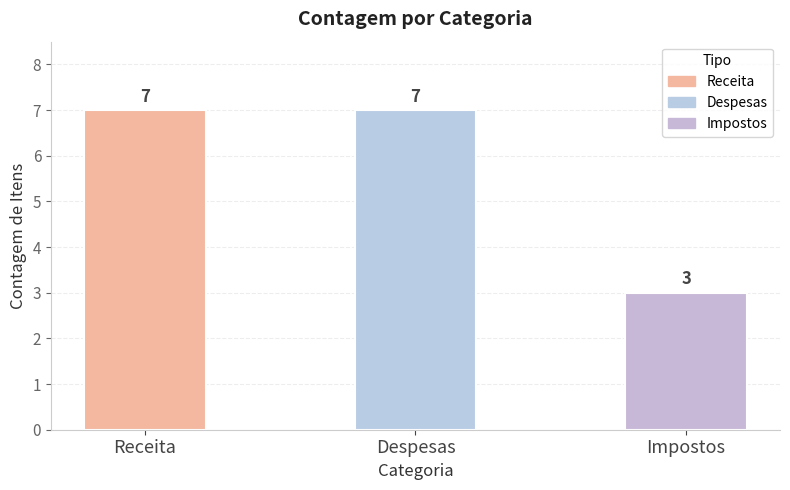

What position from the left is Impostos?

3